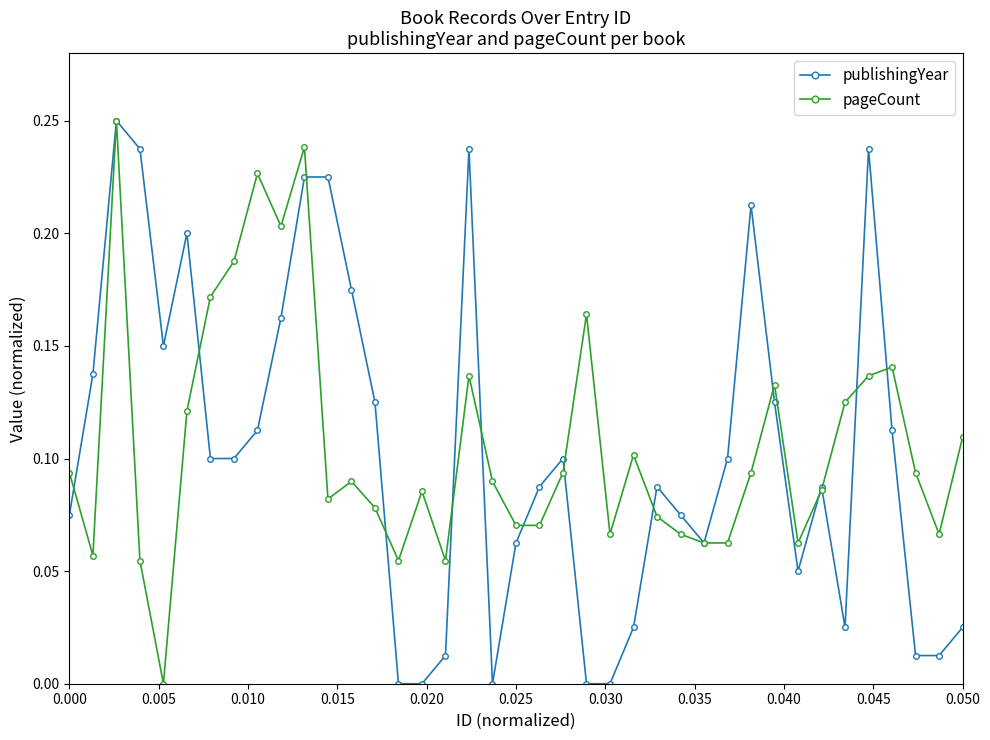

Does the chart have visible grid lines?

No